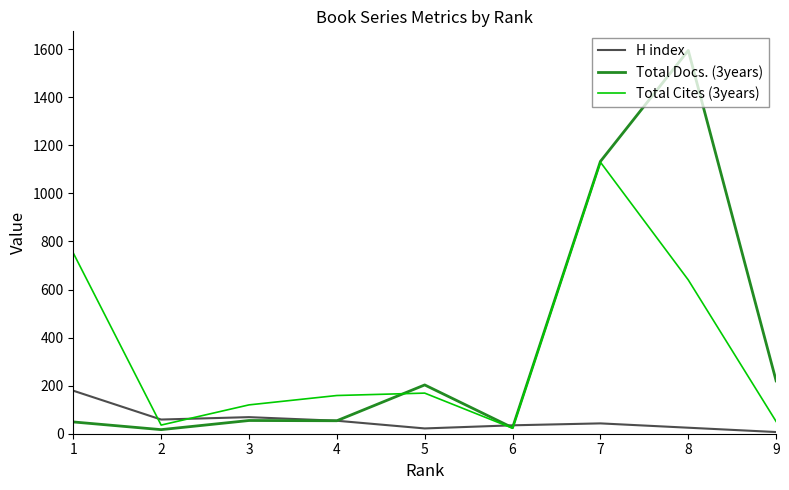

The value of H index at 1 is 179. True or false?

True